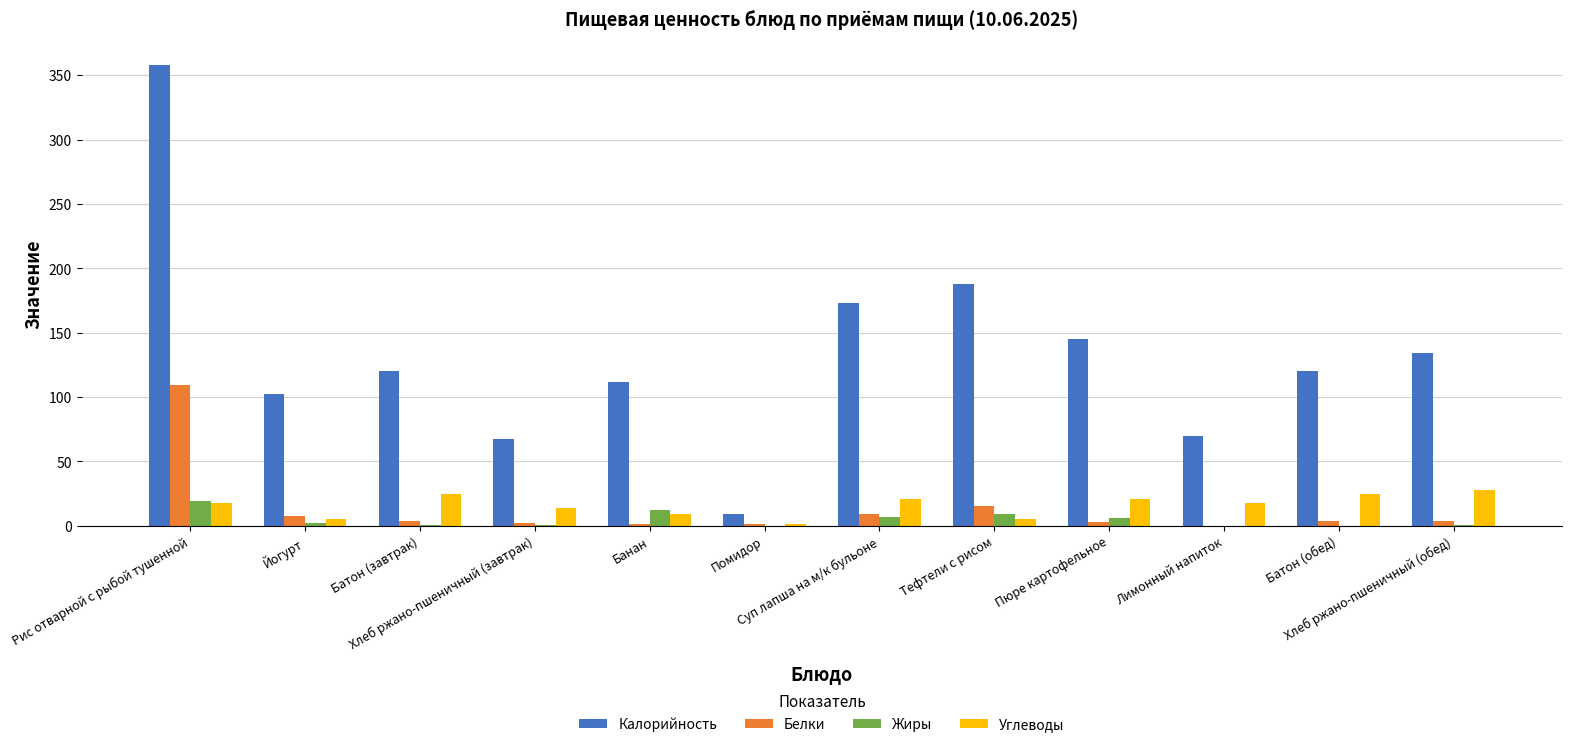

Which series changed the most between Помидор and Тефтели с рисом?

Калорийность